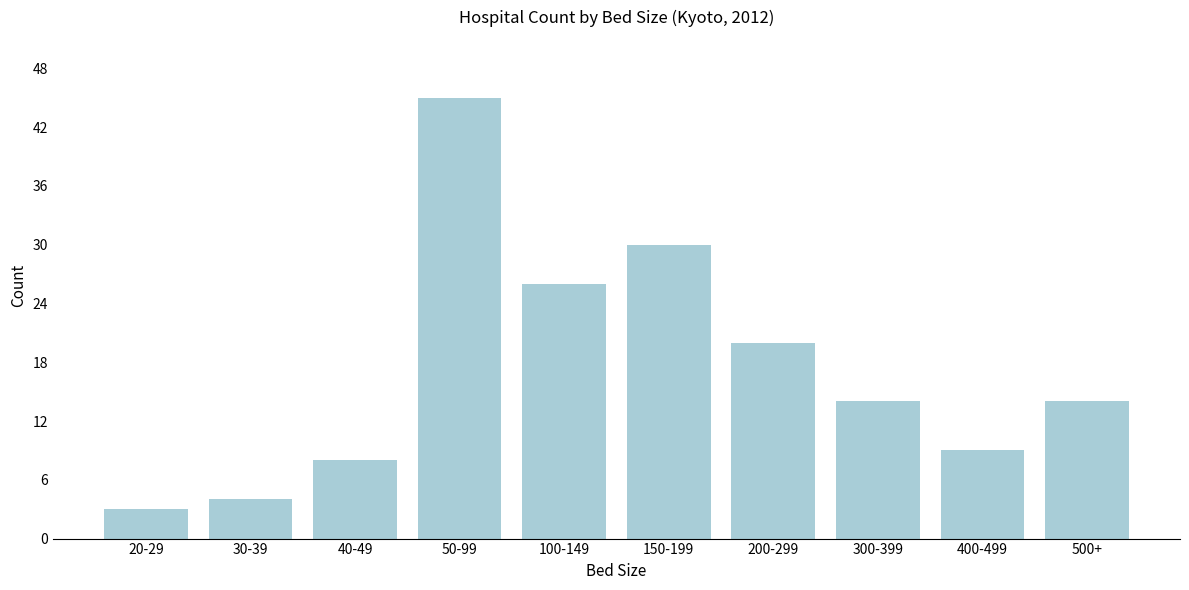

Reading right to left, extract all data points from this chart.

500+=14	400-499=9	300-399=14	200-299=20	150-199=30	100-149=26	50-99=45	40-49=8	30-39=4	20-29=3